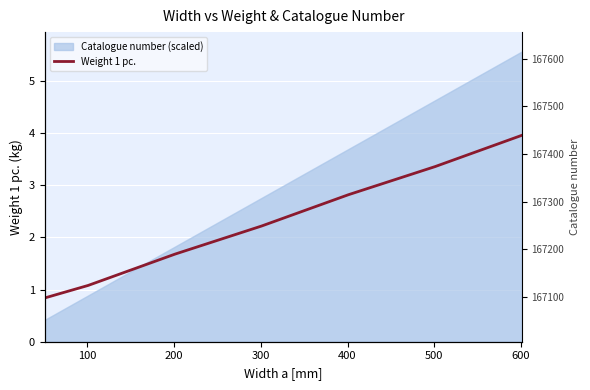

What is the difference between the second highest and second lowest values in the Weight 1 pc. series?

2.3